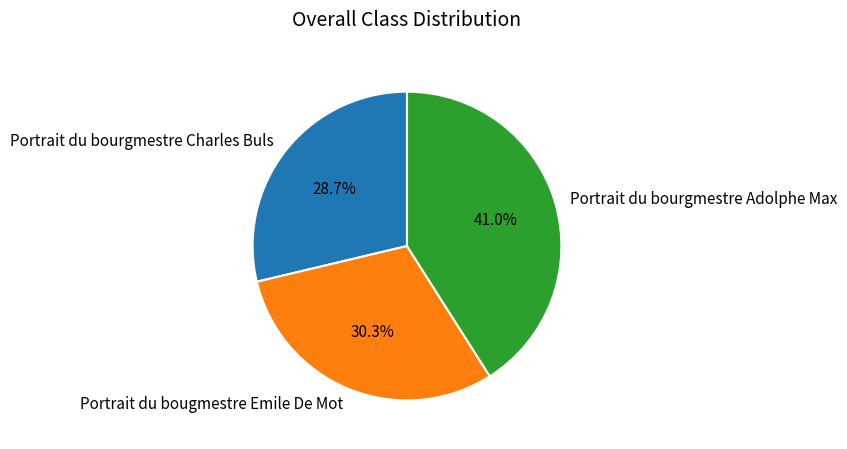

Which slice is the largest?

Portrait du bourgmestre Adolphe Max